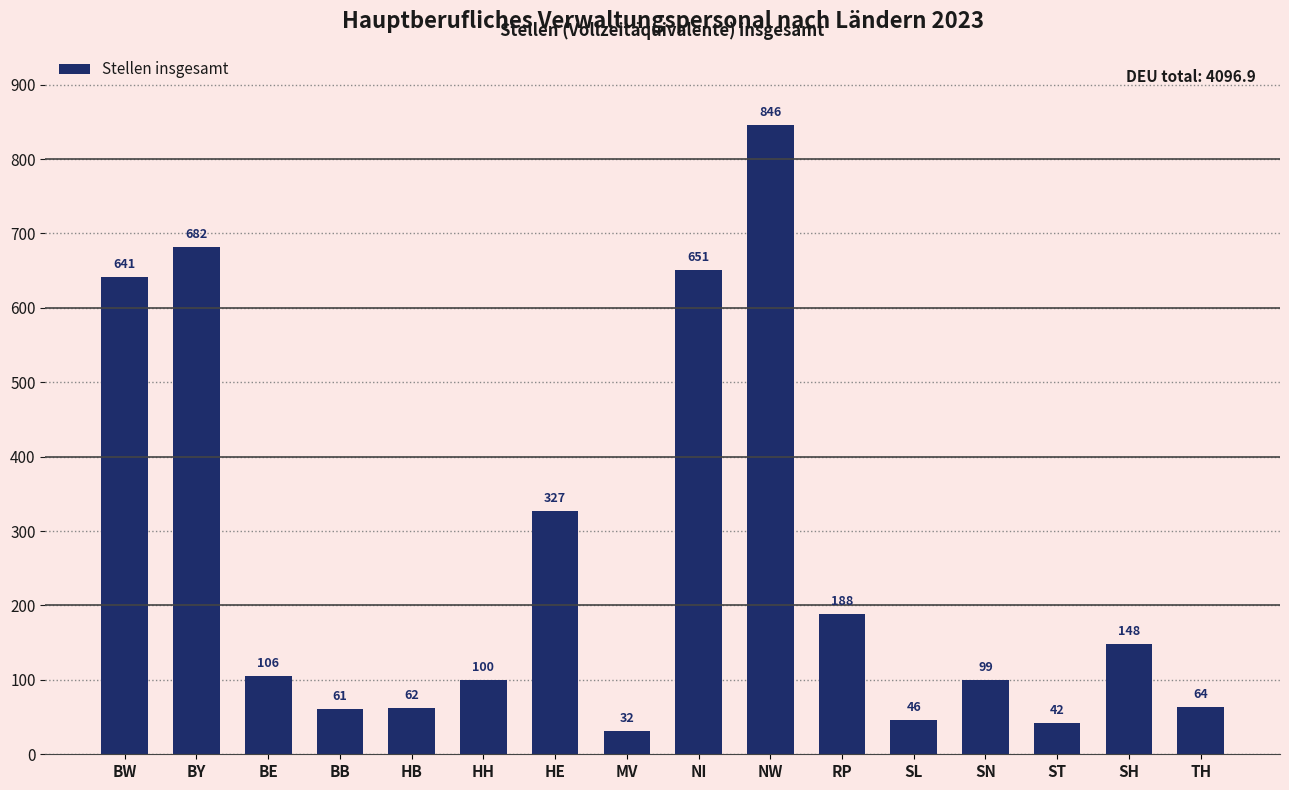

What is the value of the 1st bar from the left?

641.1